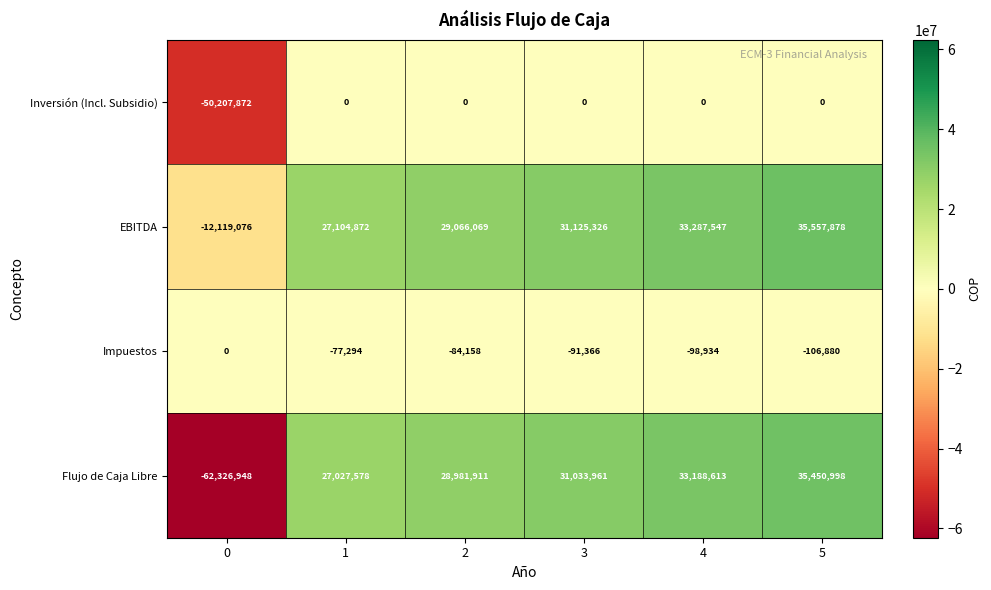

What is the approximate value of EBITDA at 1?

27104872